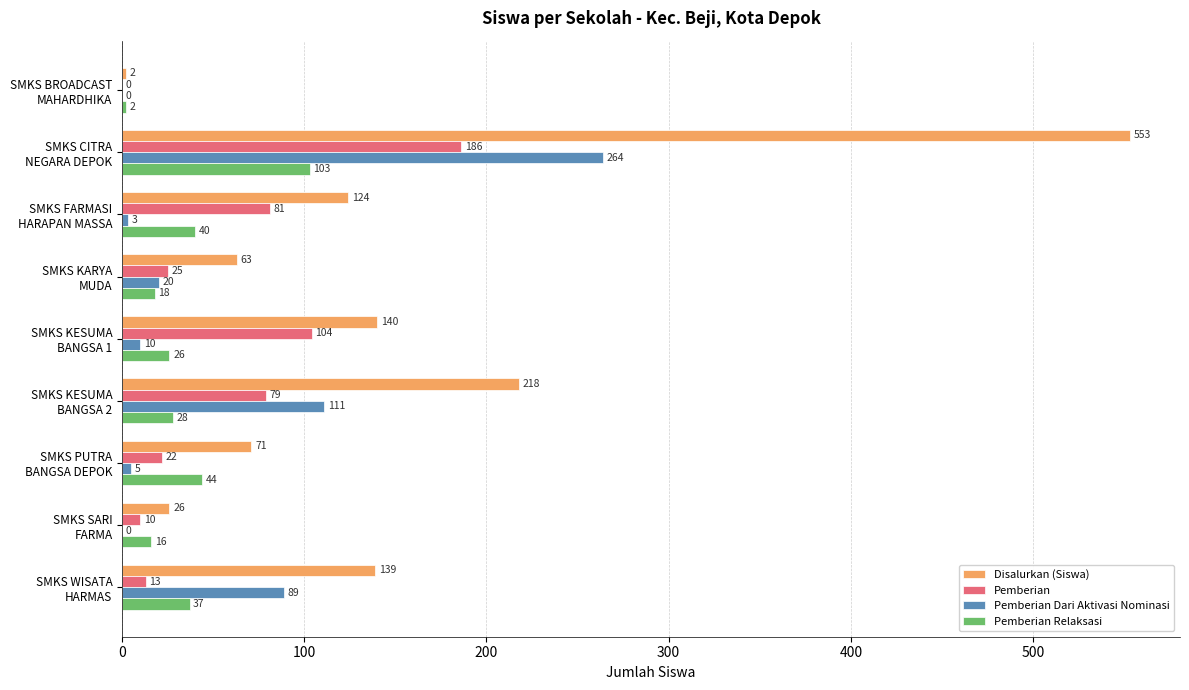

What is the sum of all Pemberian values?

520